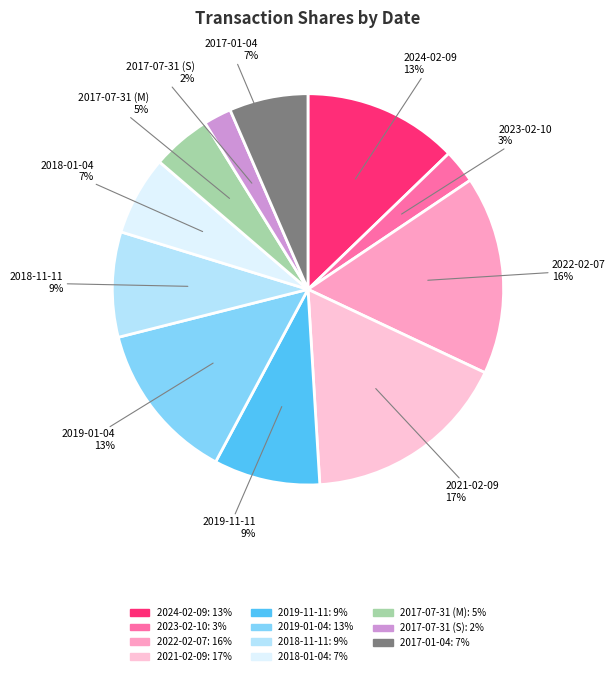

Between 2017-07-31 (S) and 2024-02-09, which is larger?

2024-02-09